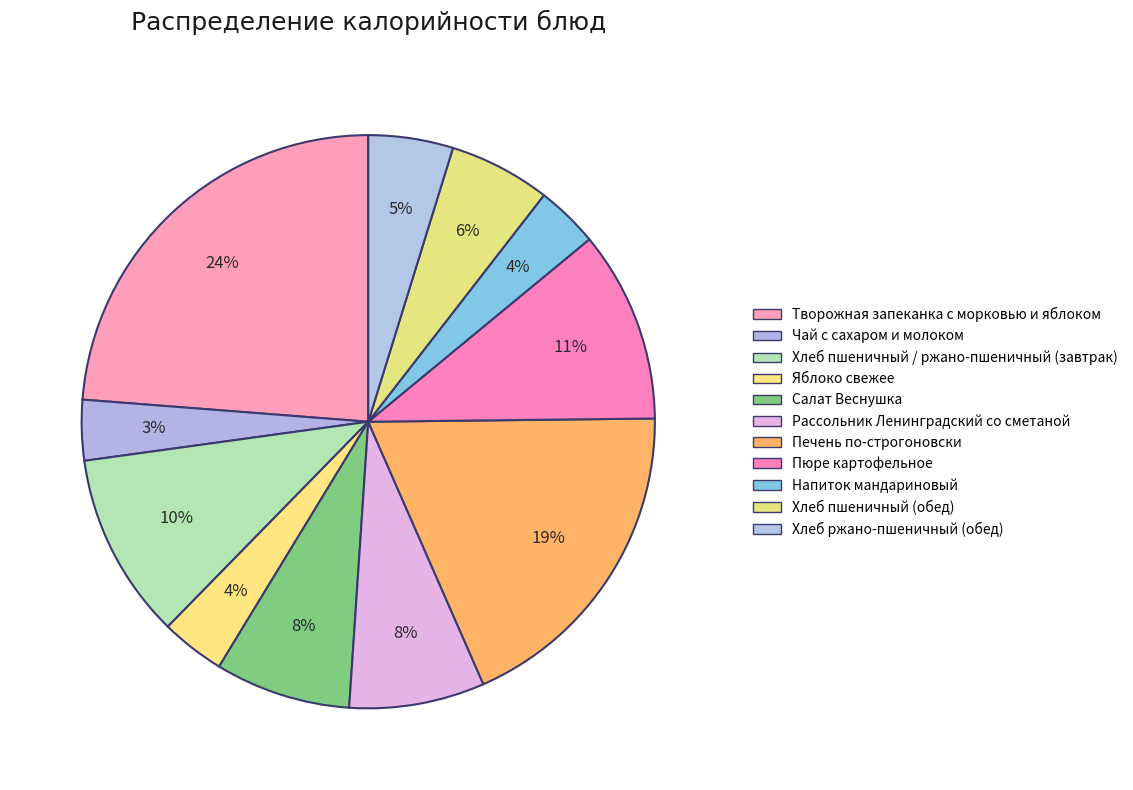

How many slices are in this pie chart?

11